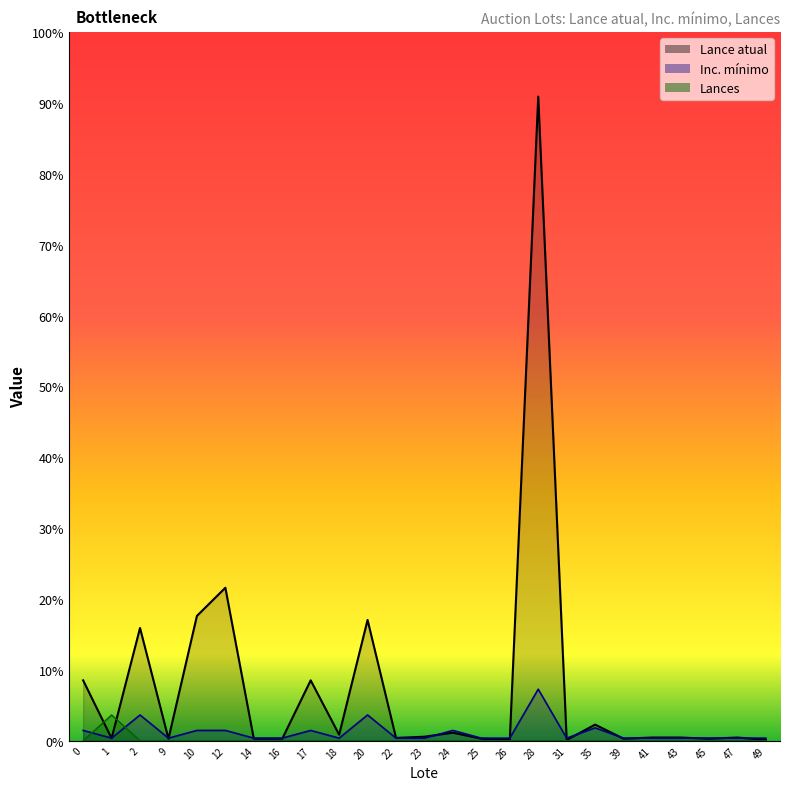

Where is the first local maximum for Lances?

1